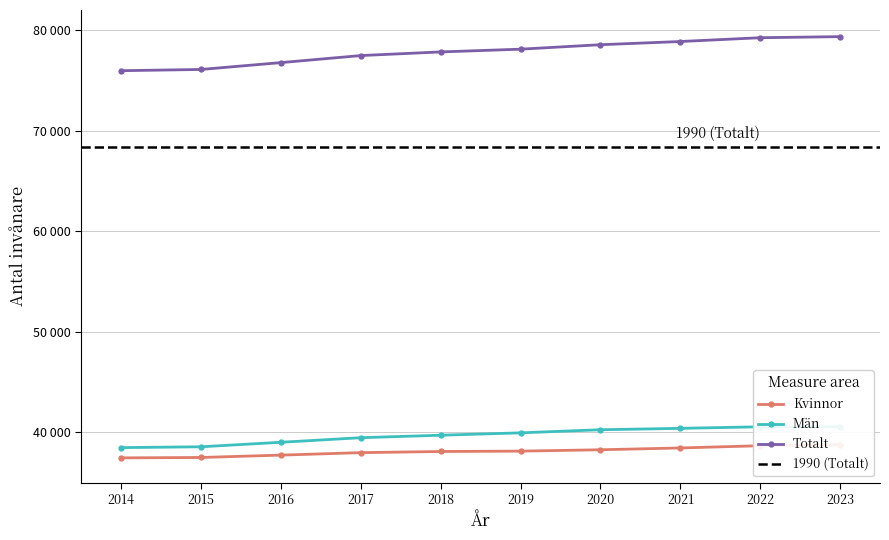

Reading left to right, what are all the values shown in this chart?

Kvinnor: 2014=37474	2015=37512	2016=37747	2017=37992	2018=38107	2019=38144	2020=38279	2021=38459	2022=38681	2023=38783
Män: 2014=38492	2015=38576	2016=39023	2017=39478	2018=39725	2019=39961	2020=40270	2021=40408	2022=40563	2023=40569
Totalt: 2014=75966	2015=76088	2016=76770	2017=77470	2018=77832	2019=78105	2020=78549	2021=78867	2022=79244	2023=79352